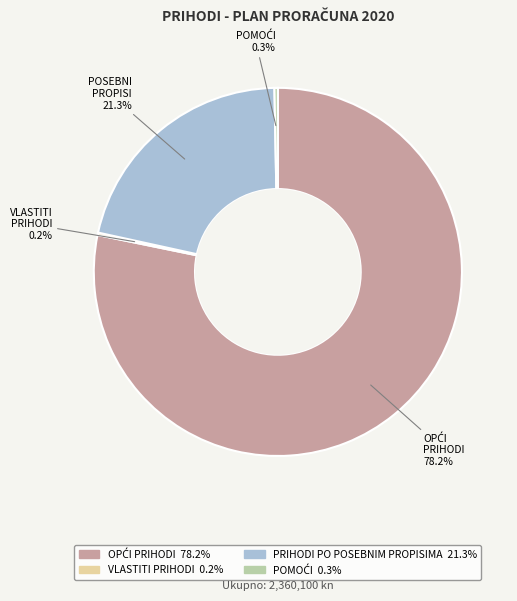

Is there a majority slice in this chart?

Yes